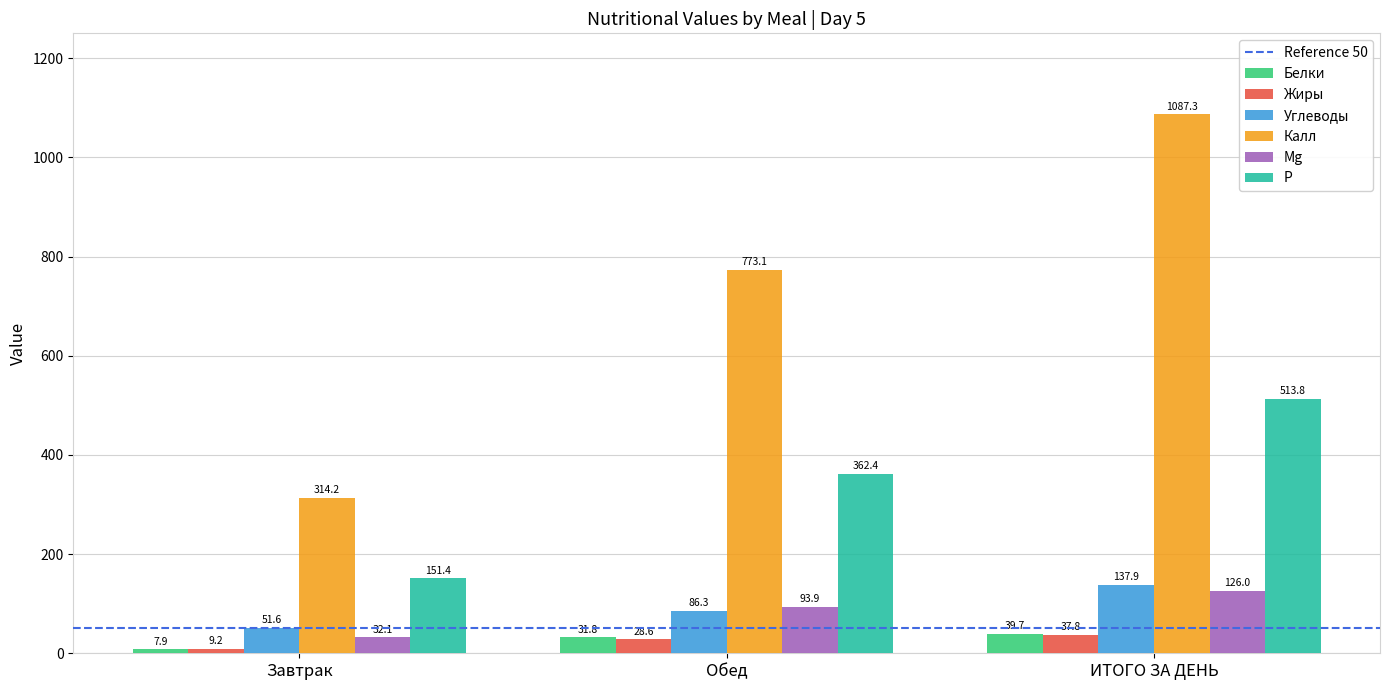

Rank the series by their maximum value, from lowest to highest.

Жиры, Белки, Mg, Углеводы, P, Калл